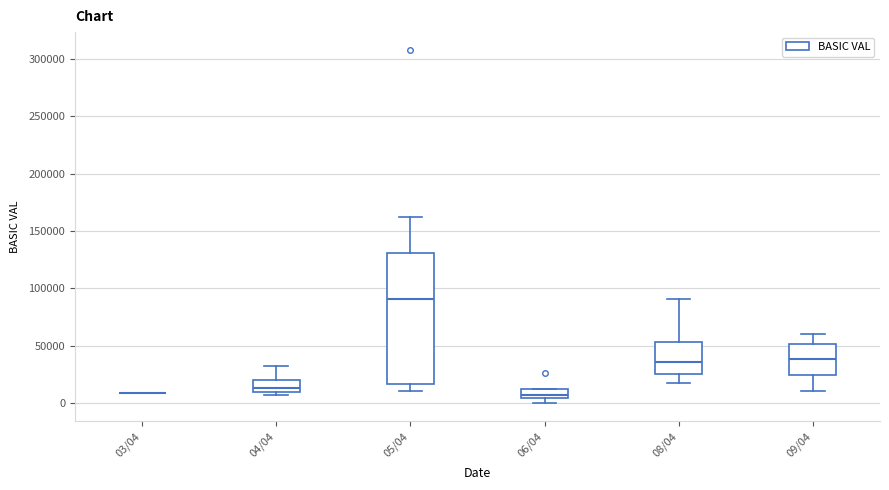

Reading left to right, transcribe this box plot: for each box, give where its median line is, the range the box spans, and where its two whiskers end, as read against the y-axis. The values are not printed on the chart, so give them approximately, as read against the axis.

03/04: box collapsed to a line at 10000, whiskers 10000 to 10000
04/04: median 15000, box 10000 to 20000, whiskers 5000 to 30000
05/04: median 90000, box 15000 to 130000, whiskers 10000 to 160000
06/04: median 5000 (just above the box's lower edge), box 5000 to 15000, whiskers 0 to 15000
08/04: median 35000, box 25000 to 55000, whiskers 15000 to 90000
09/04: median 40000, box 25000 to 50000, whiskers 10000 to 60000